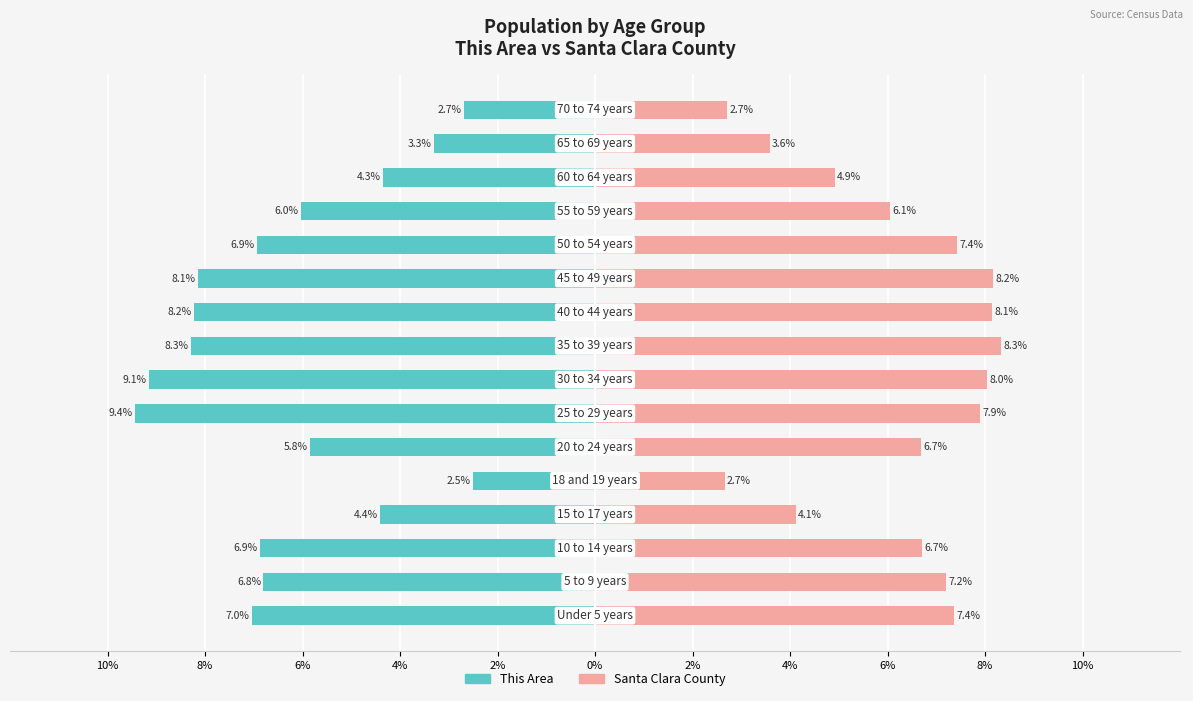

True or false: This Area has a value of -7.9 at 12.

False